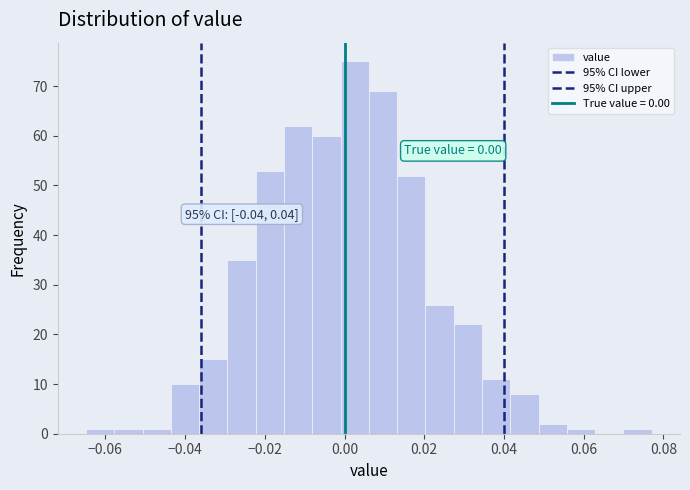

Around what value on the x-axis is the tallest bar? Give the approximate position of its centre, as read against the axis.

0.002